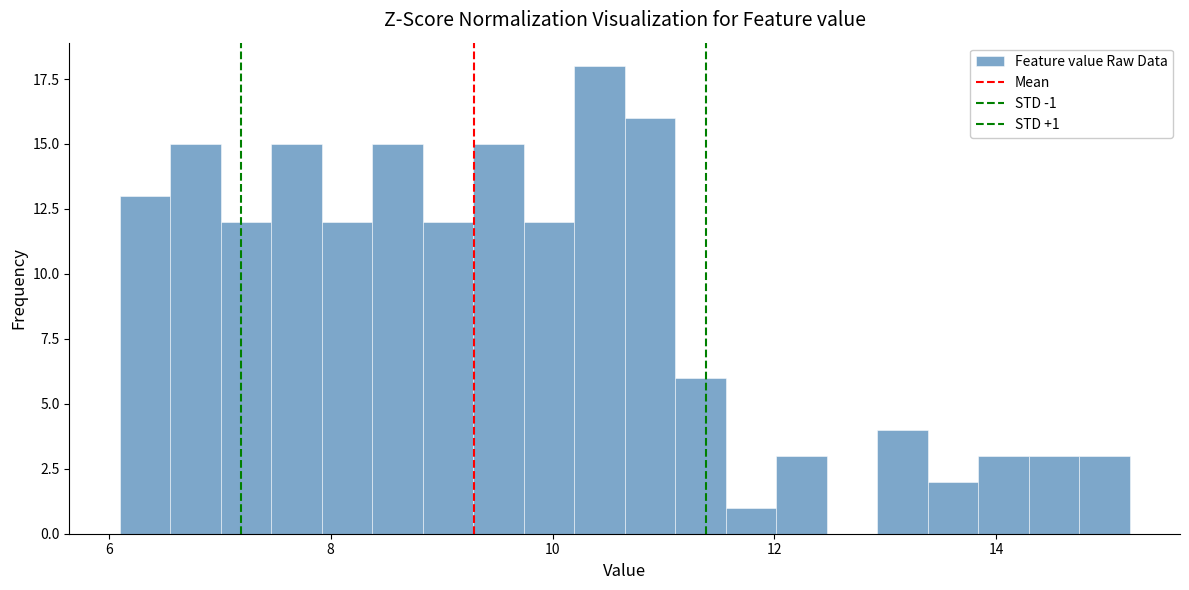

Read against the x-axis, roughly where is the centre of the tallest bar?

10.4